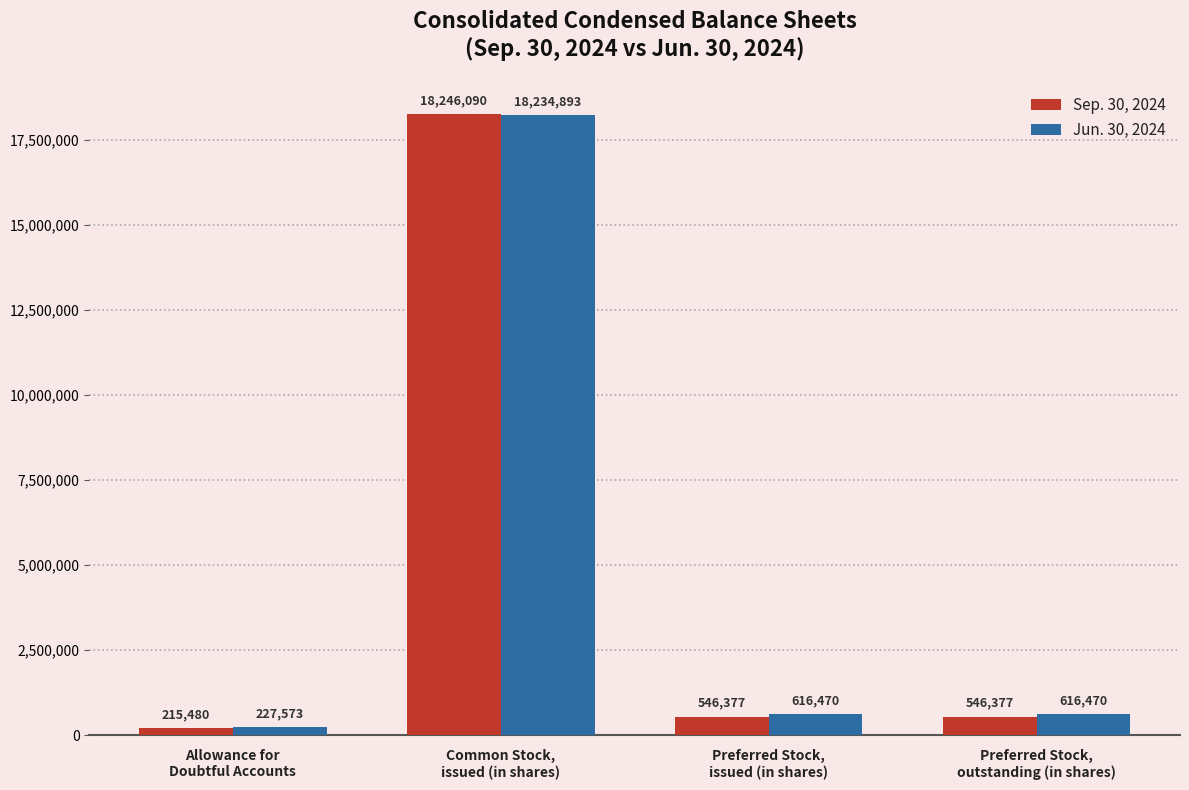

What is the total value across all series at Allowance for
Doubtful Accounts?

443053